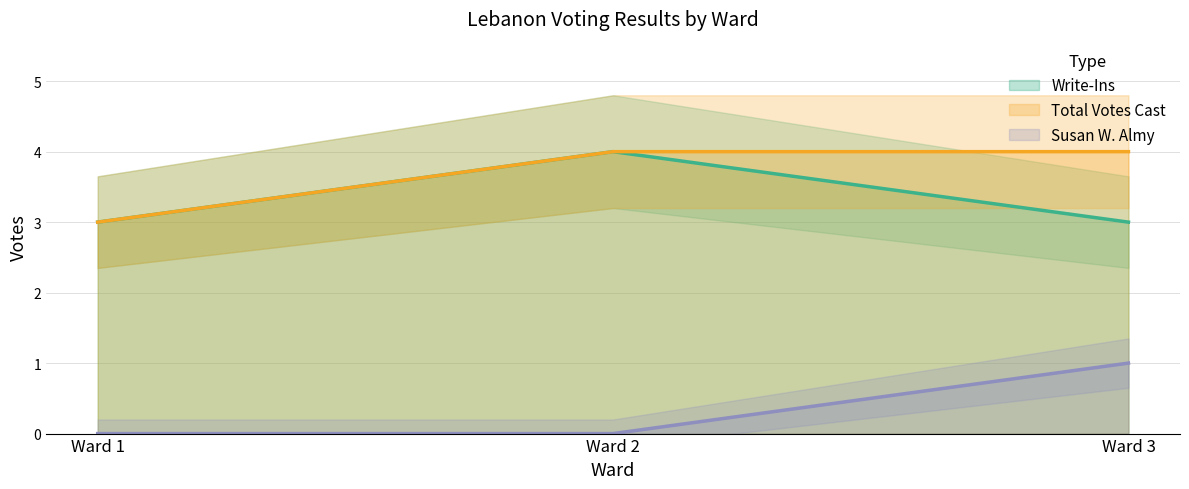

What value does the Write-Ins series have at Ward 2?

4